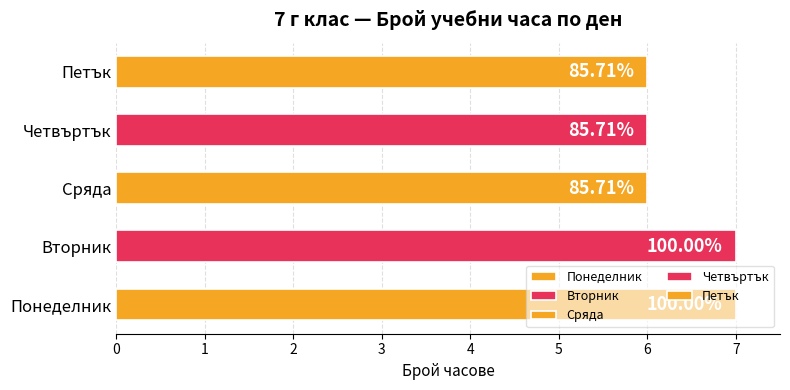

True or false: Сряда has a value of -3 at 7.

False